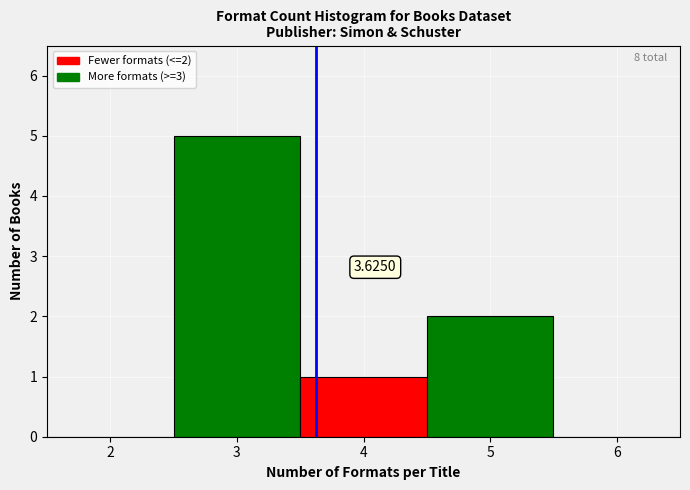

Which range on the x-axis has the tallest bar?

2.5 to 3.5